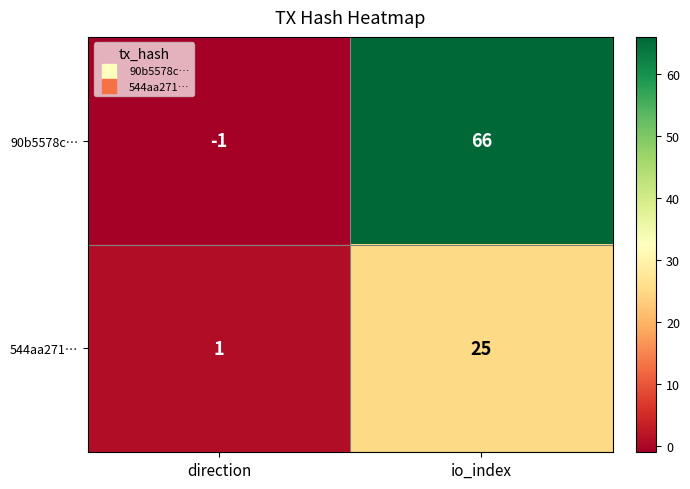

What is the greatest value displayed?

66